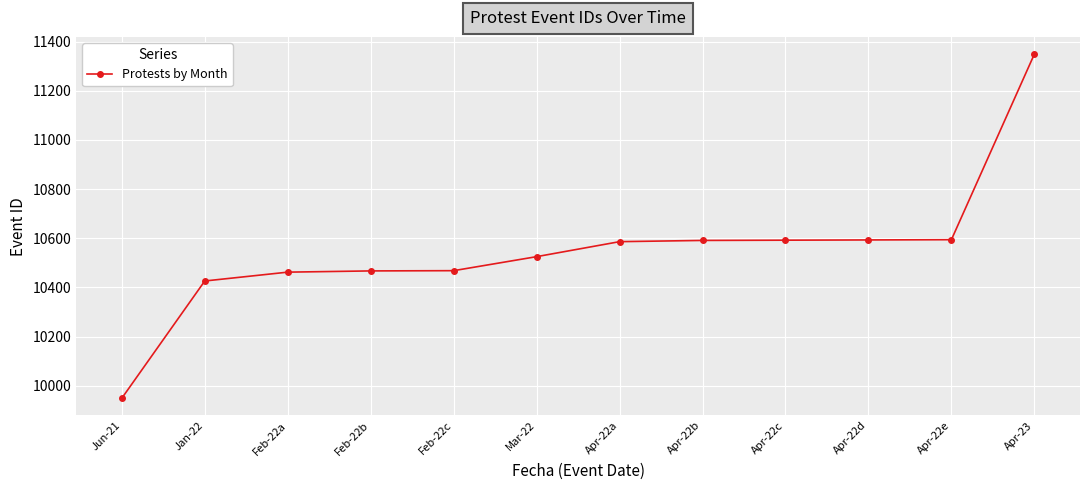

Read the value at Apr-22a, to the nearest 100.

10600